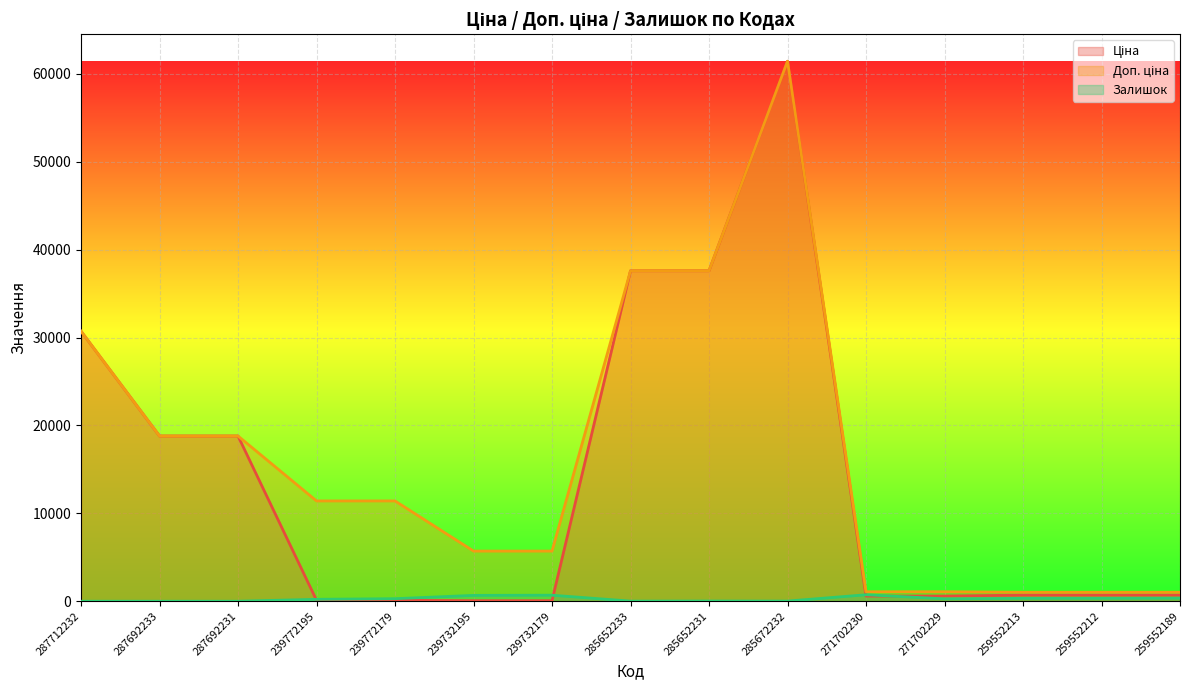

The value of Залишок at 287692231 is 0.0. True or false?

True